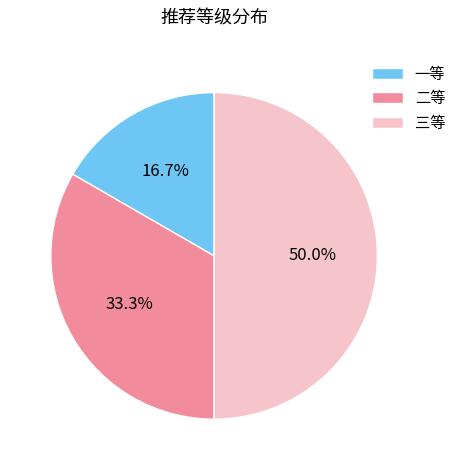

To the nearest percent, what is the average slice percentage?

33%